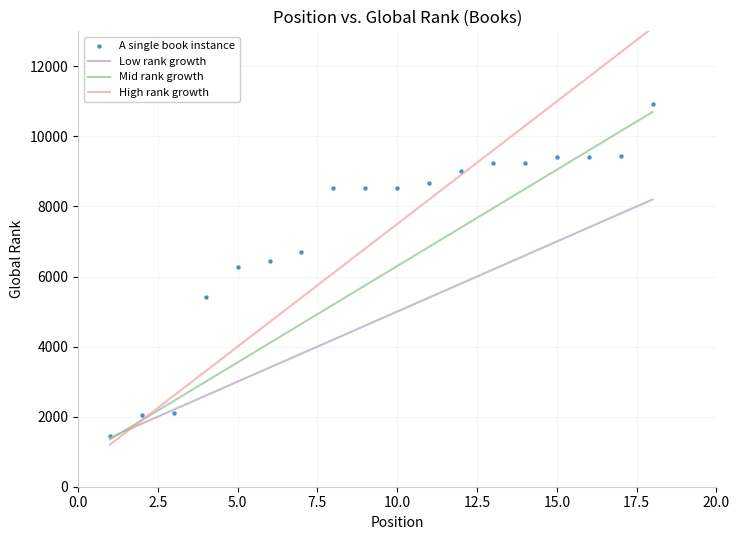

What is the range of X values (max minus min)?

17